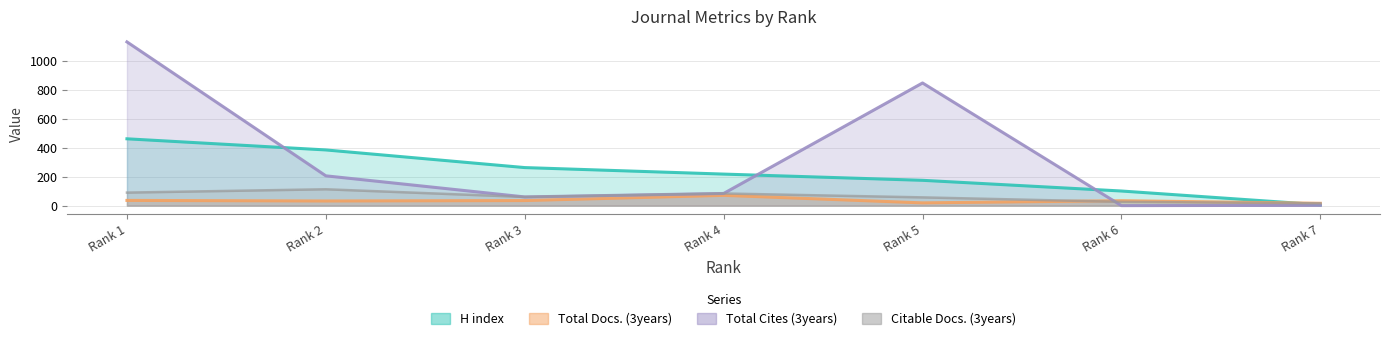

What is the difference between the maximum and minimum values in the Total Docs. (3years) series?

55